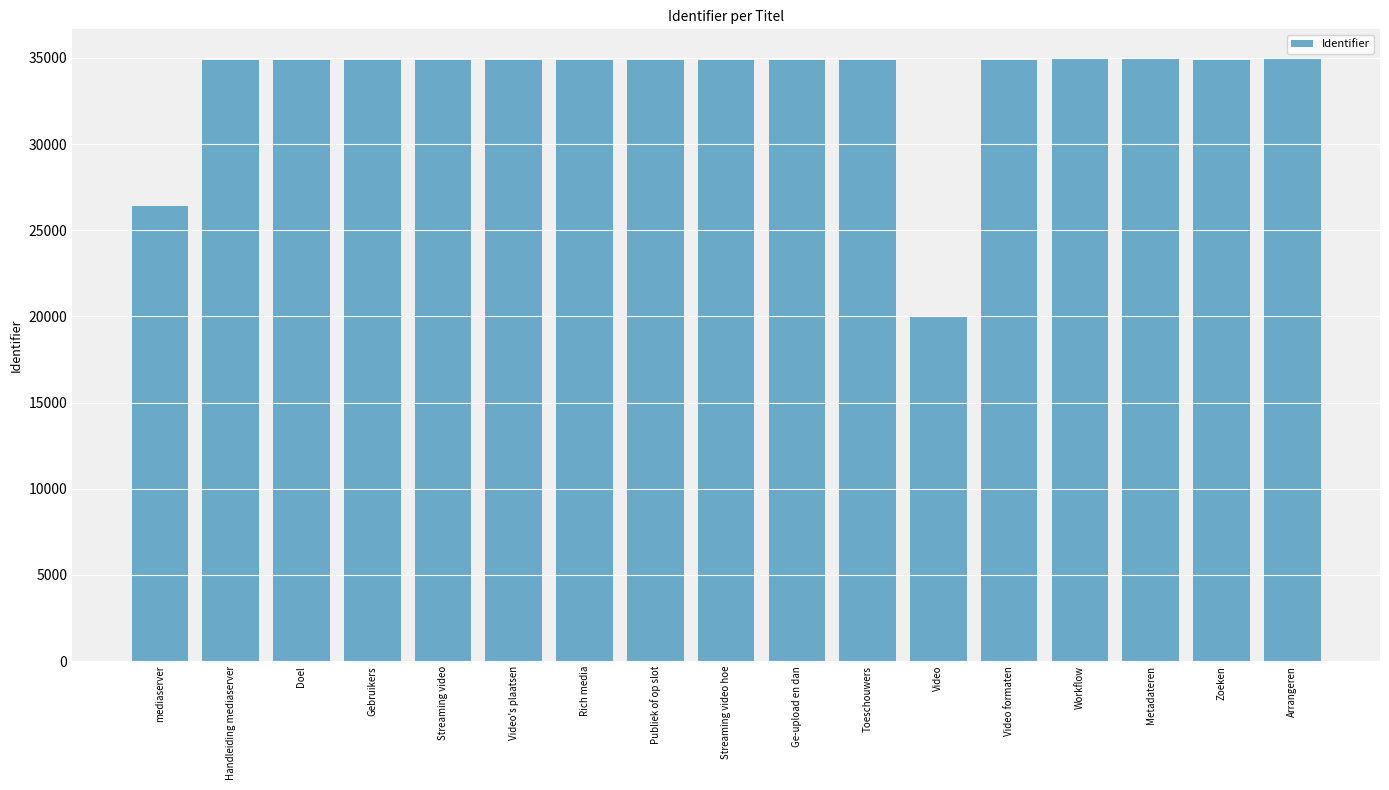

At which category does the chart reach its minimum across all series?

Video